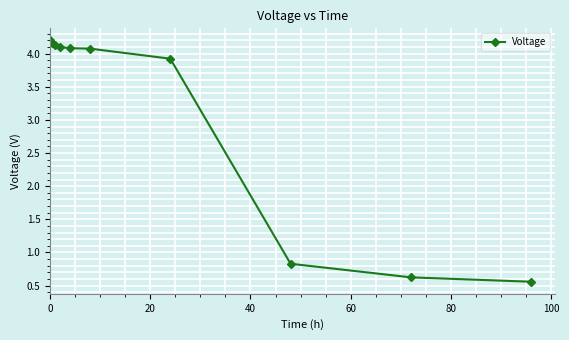

What is the greatest value displayed?

4.2